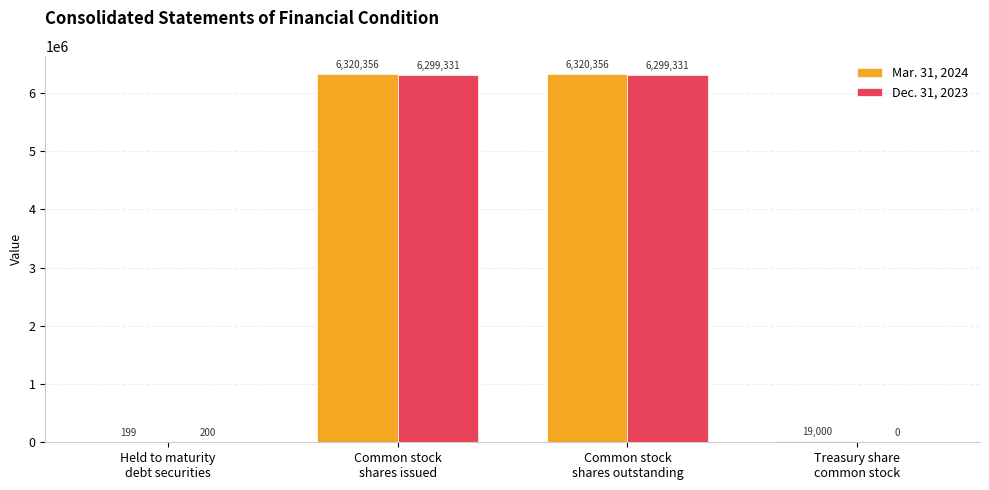

What is the greatest value displayed?

6320356